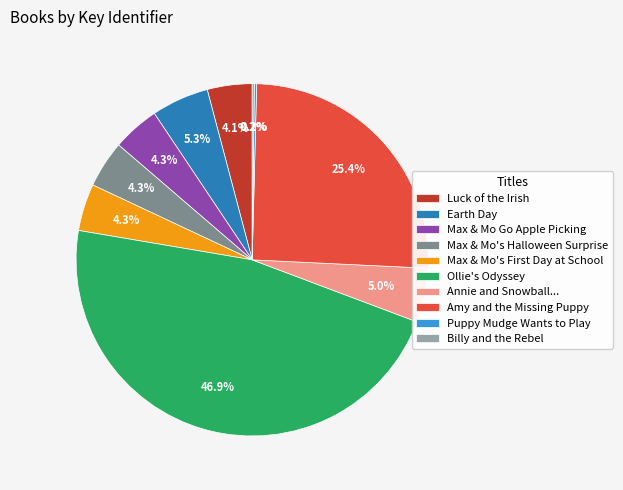

Approximately how many times larger is the value at Amy and the Missing Puppy compared to Max & Mo's Halloween Surprise?

5.9